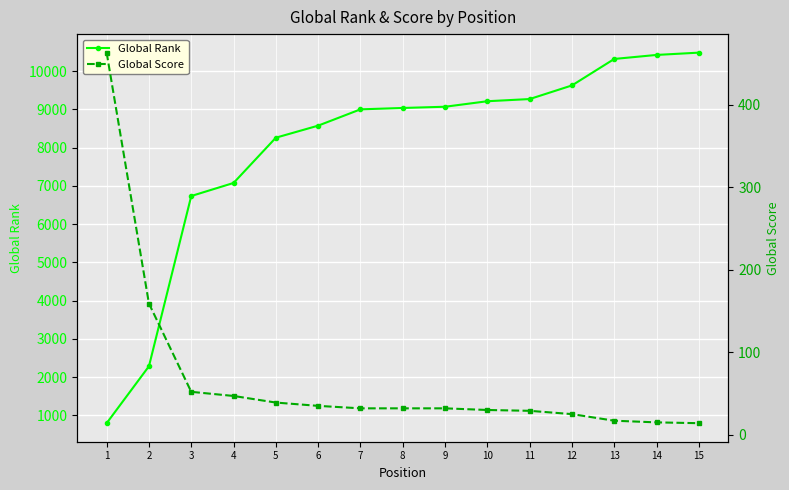

What is the greatest value displayed?

10482